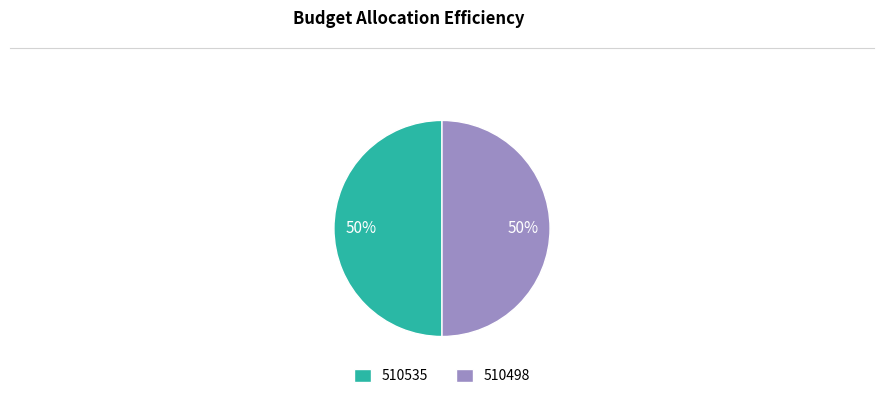

Combined, do 510498 and 510535 account for over 50%?

Yes